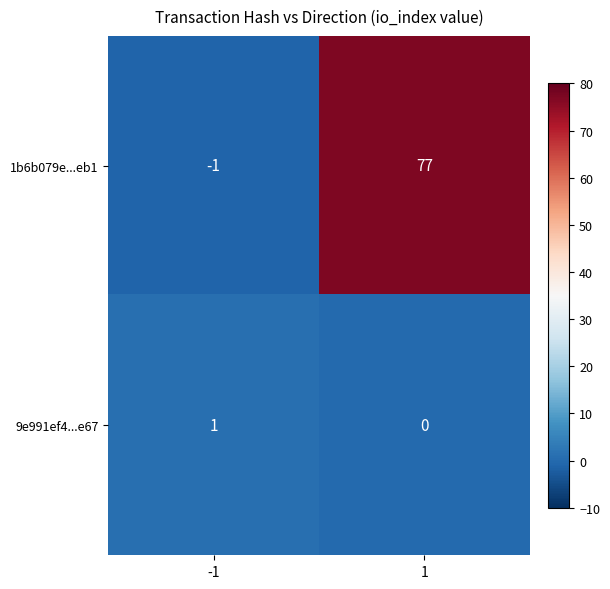

What is the sum of the 1b6b079e...eb1 values at 1 and -1?

76